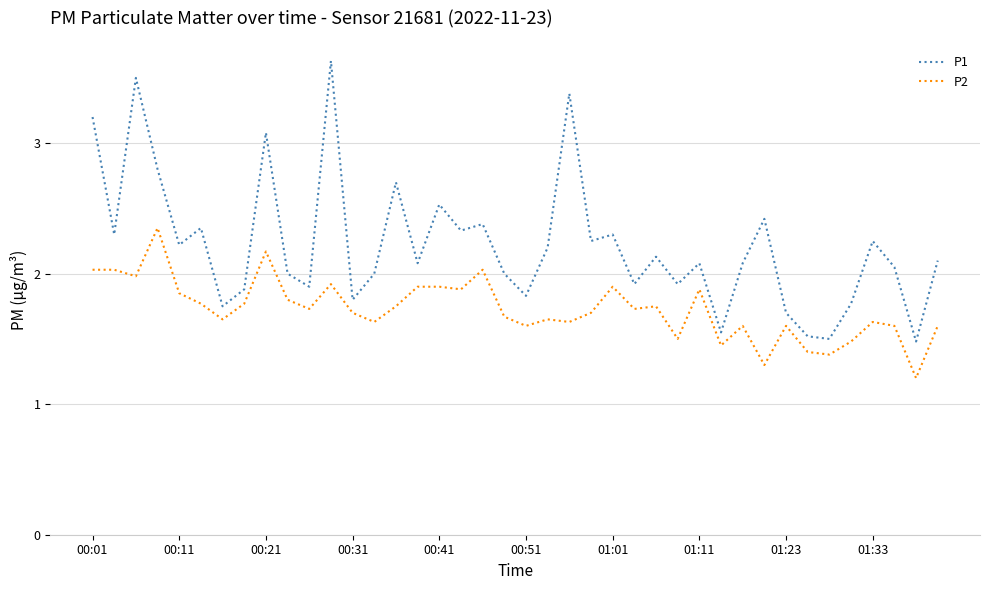

How many categories are shown in the chart?

40